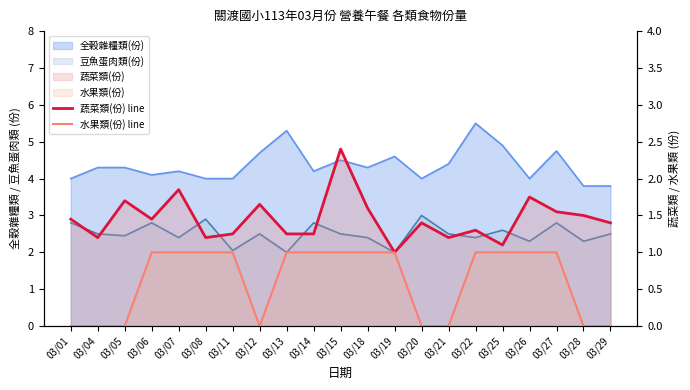

At 03/08, list the series in order from smallest to largest.

水果類(份) line, 蔬菜類(份) line